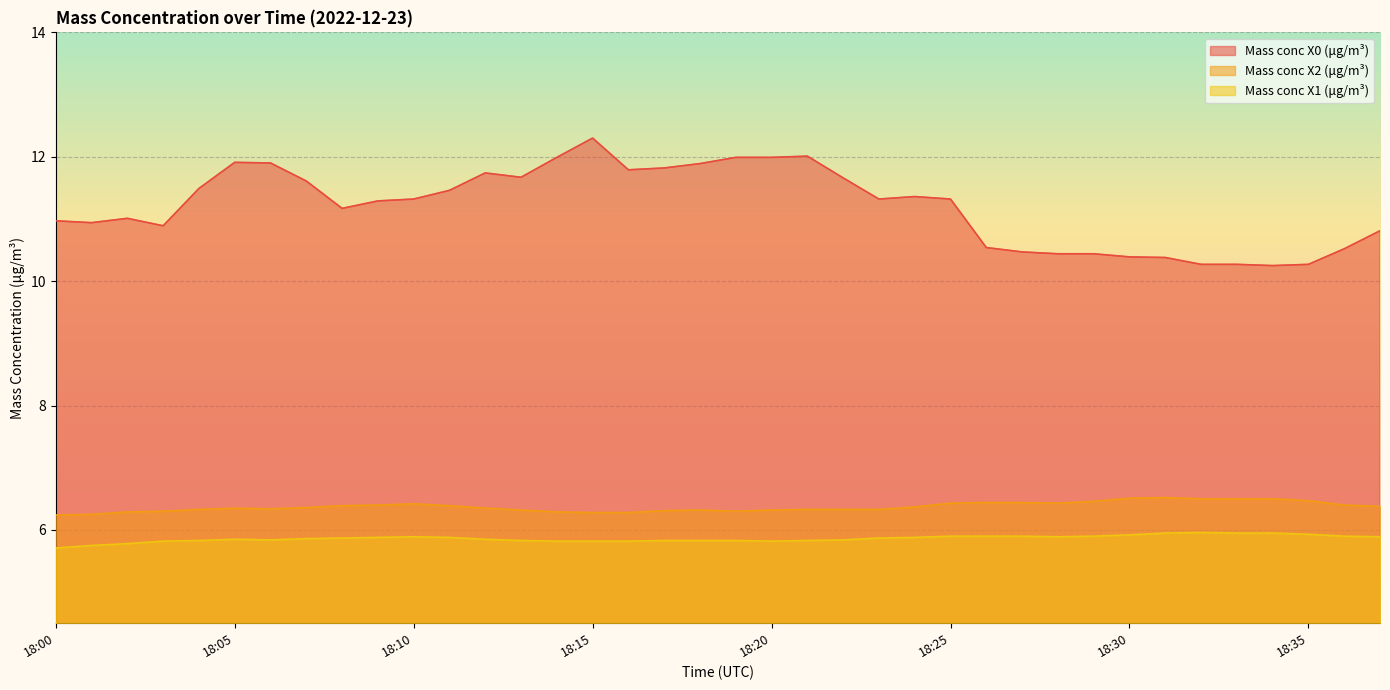

Reading right to left, transcribe all the data shown in this chart.

Mass conc X0 (μg/m³): 10.8	10.5	10.3	10.2	10.3	10.3	10.4	10.4	10.4	10.4	10.5	10.5	11.3	11.4	11.3	11.7	12.0	12.0	12.0	11.9	11.8	11.8	12.3	12.0	11.7	11.7	11.5	11.3	11.3	11.2	11.6	11.9	11.9	11.5	10.9	11.0	10.9	11.0
Mass conc X2 (μg/m³): 6.4	6.4	6.5	6.5	6.5	6.5	6.5	6.5	6.5	6.4	6.4	6.4	6.4	6.4	6.3	6.3	6.3	6.3	6.3	6.3	6.3	6.3	6.3	6.3	6.3	6.3	6.4	6.4	6.4	6.4	6.4	6.3	6.3	6.3	6.3	6.3	6.2	6.2
Mass conc X1 (μg/m³): 5.9	5.9	5.9	6.0	6.0	6.0	6.0	5.9	5.9	5.9	5.9	5.9	5.9	5.9	5.9	5.8	5.8	5.8	5.8	5.8	5.8	5.8	5.8	5.8	5.8	5.8	5.9	5.9	5.9	5.9	5.9	5.8	5.8	5.8	5.8	5.8	5.8	5.7